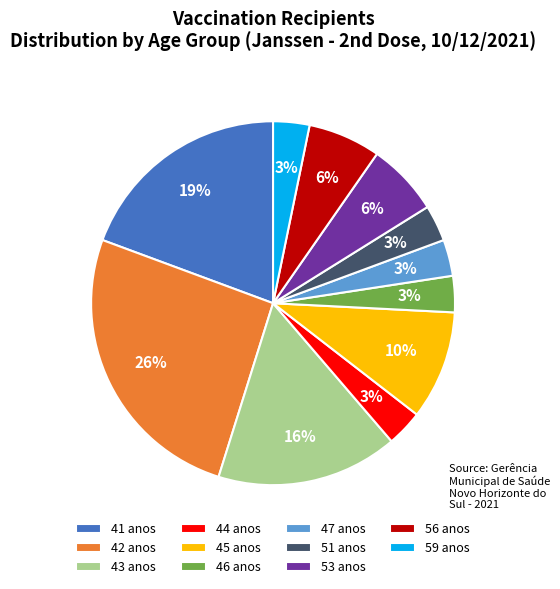

Approximately how many times larger is the value at 44 anos compared to 47 anos?

1.0